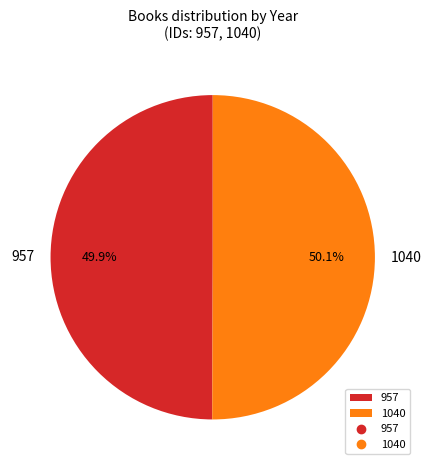

What portion of the pie excludes 1040?

49.9%